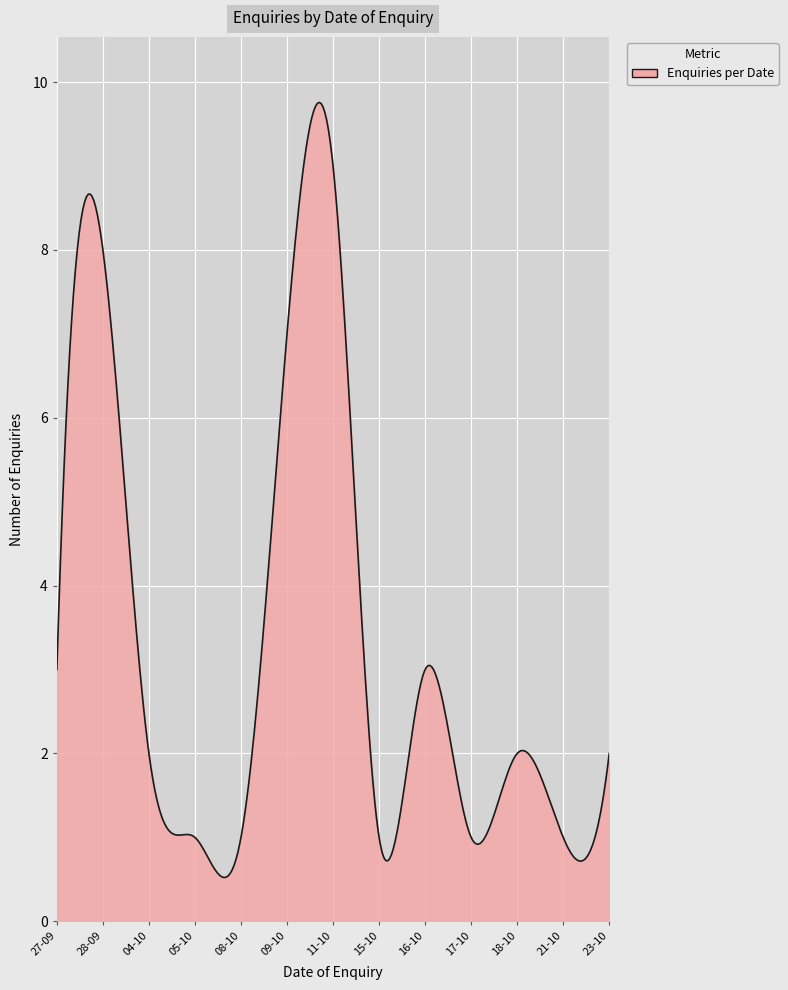

What is the greatest value displayed?

9.8